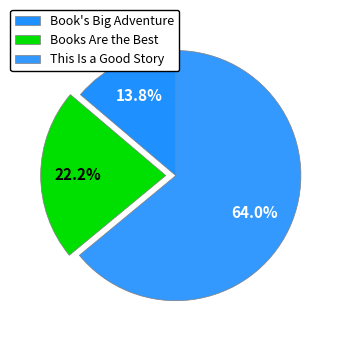

Which has a higher value, This Is a Good Story or Book's Big Adventure?

This Is a Good Story